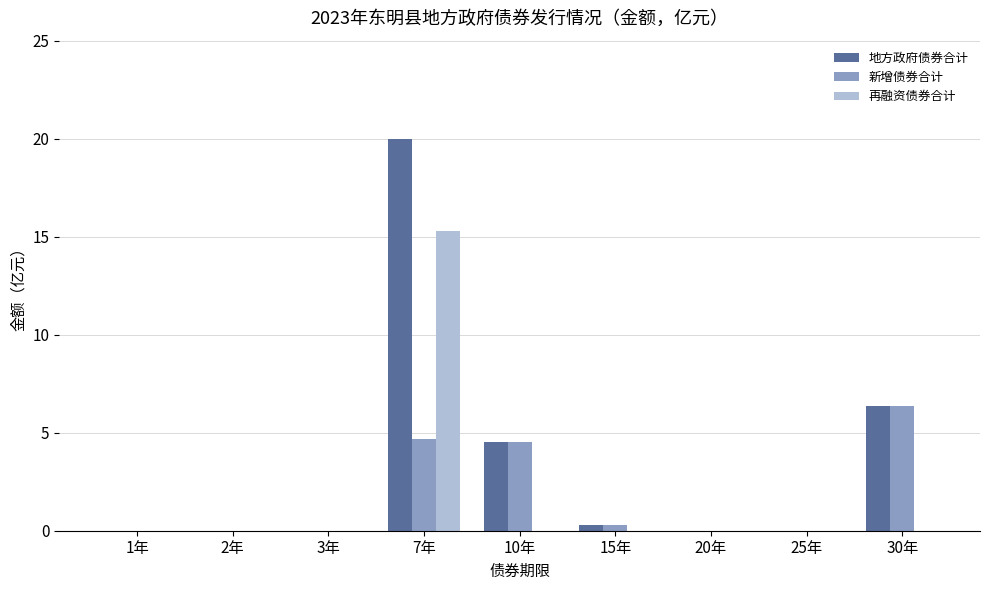

What value does the 新增债券合计 series have at 7年?

4.7